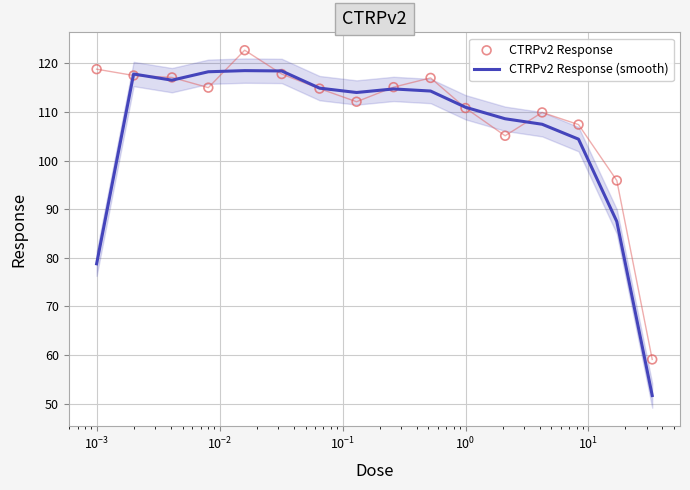

Which series has the largest Y range (max minus min)?

CTRPv2 Response (smooth)